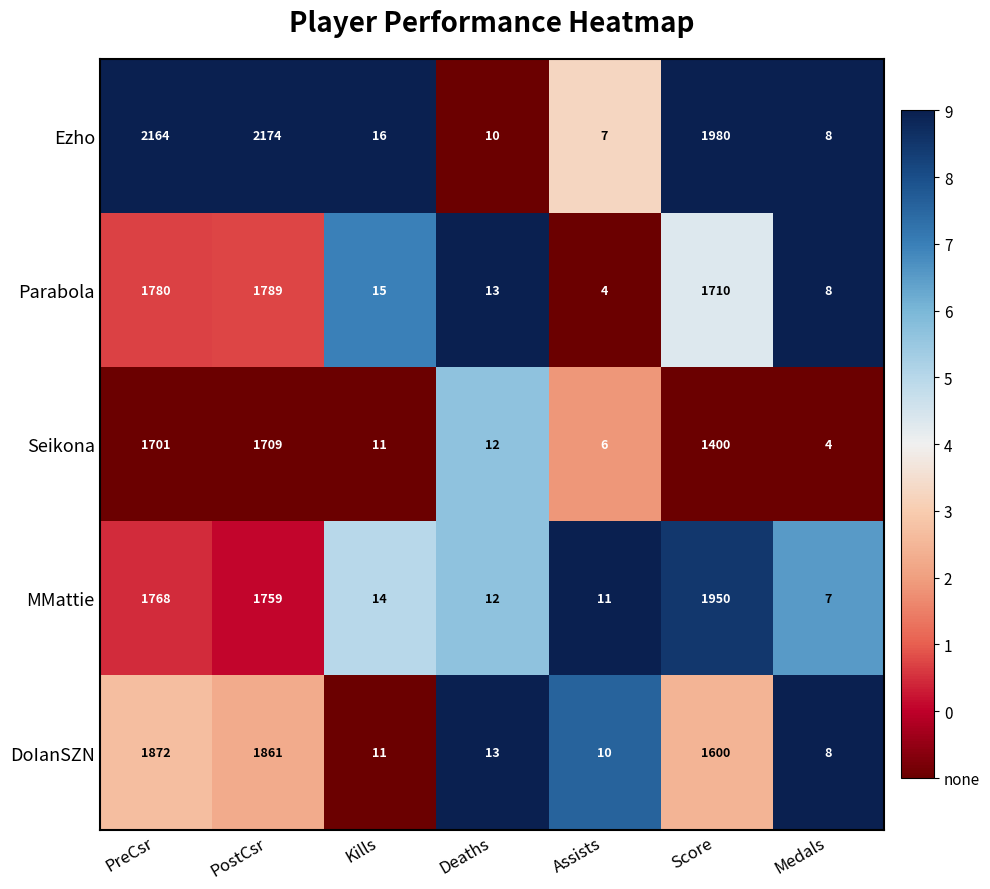

How many categories are shown in the chart?

7